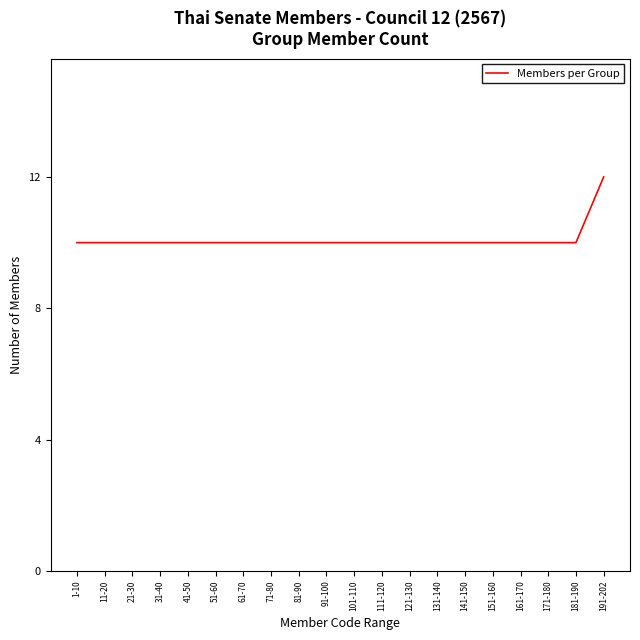

What is the smallest value displayed?

10